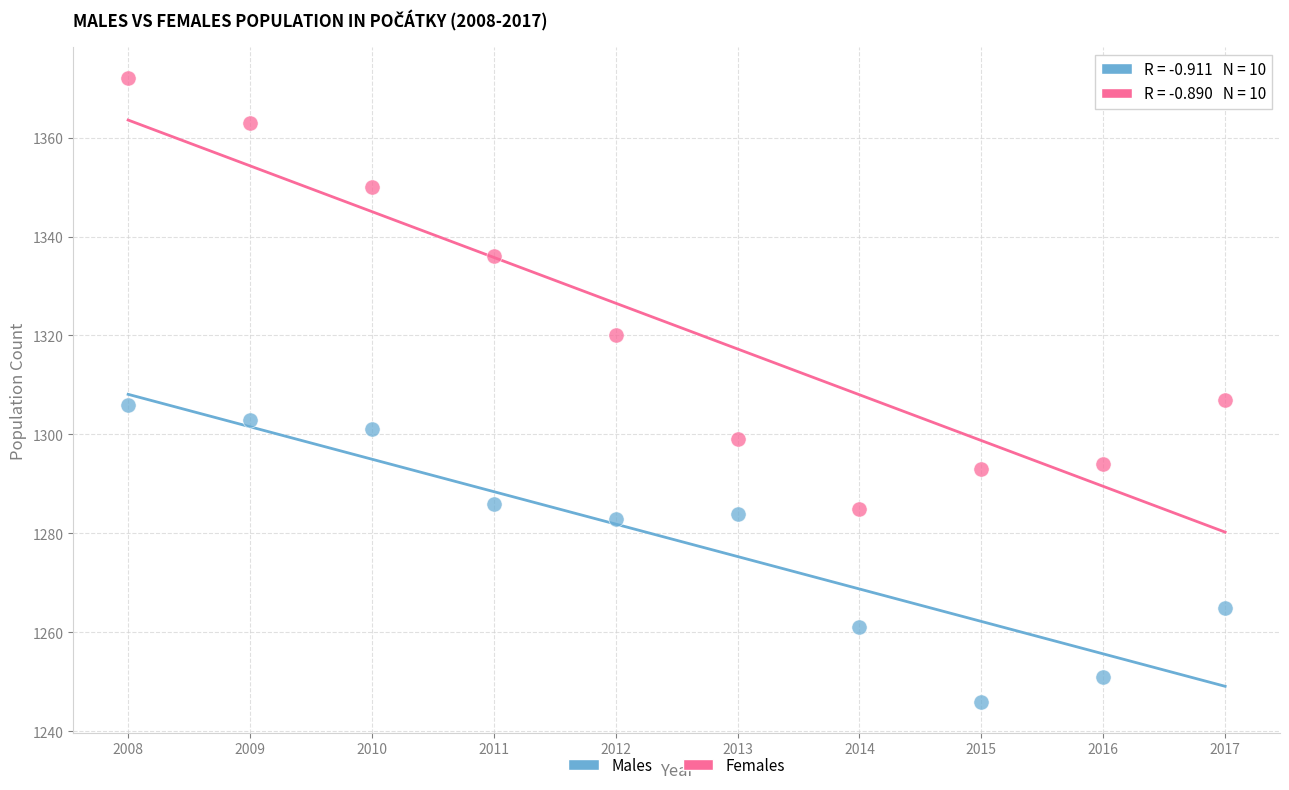

Which series reaches the maximum Y coordinate?

Females